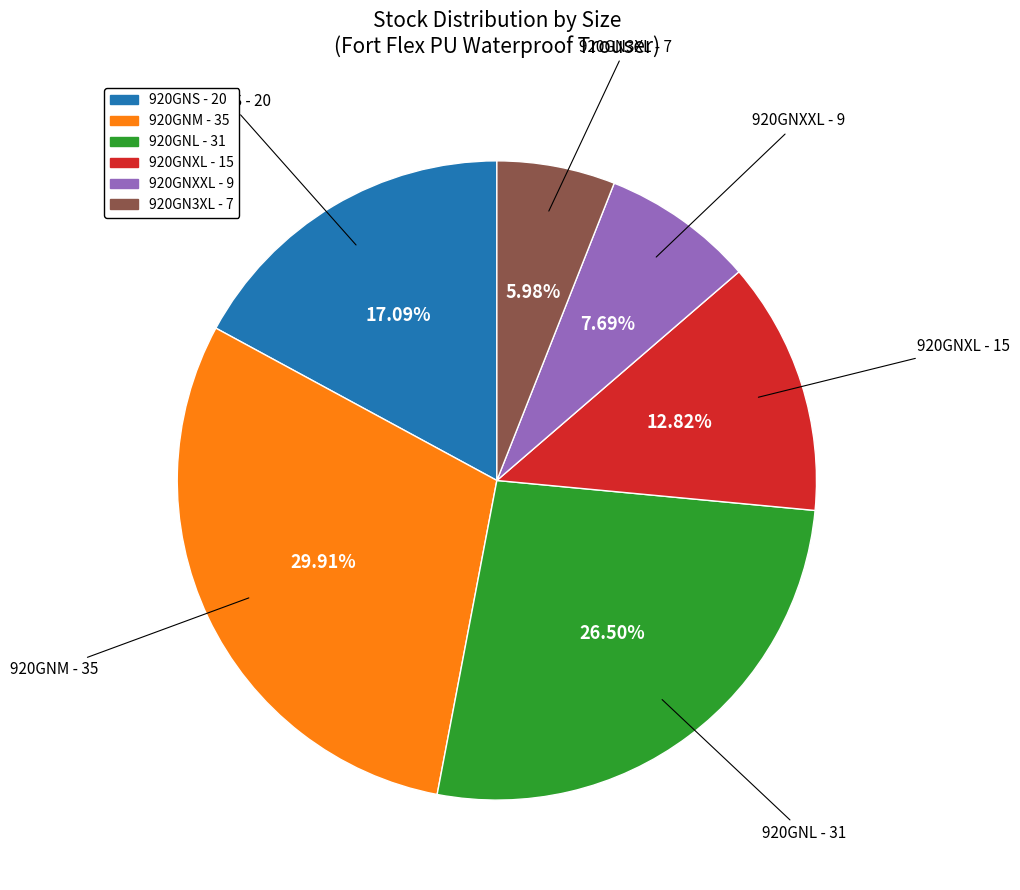

Is there a majority slice in this chart?

No